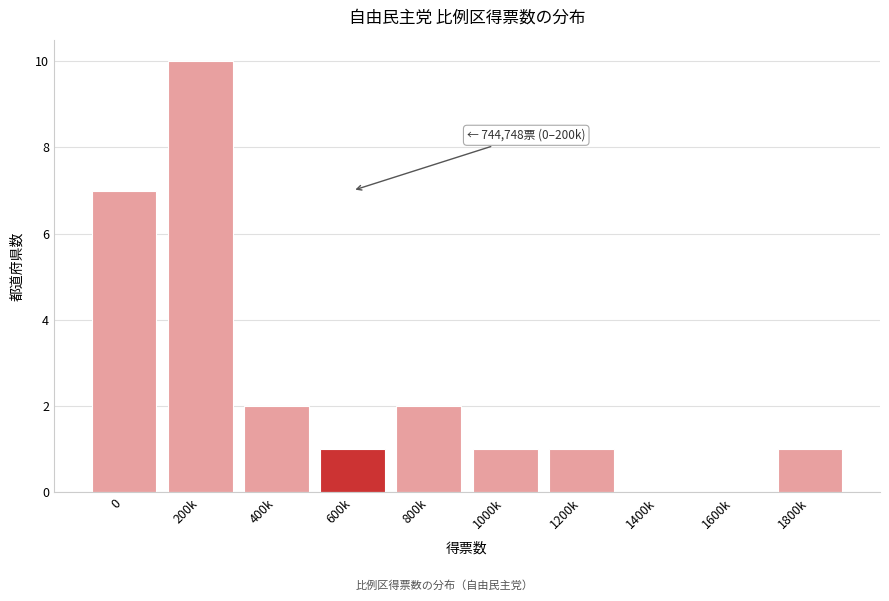

Reading left to right, transcribe all the data shown in this chart.

0=7	200k=10	400k=2	600k=1	800k=2	1000k=1	1200k=1	1400k=0	1600k=0	1800k=1